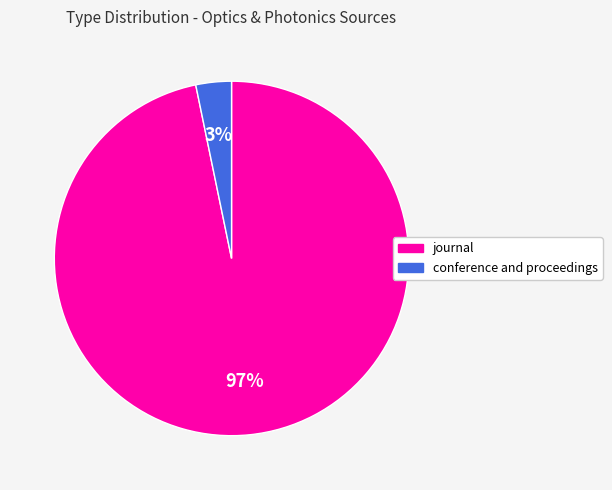

To the nearest percent, what is the difference between the conference and proceedings and journal slice percentages?

94%